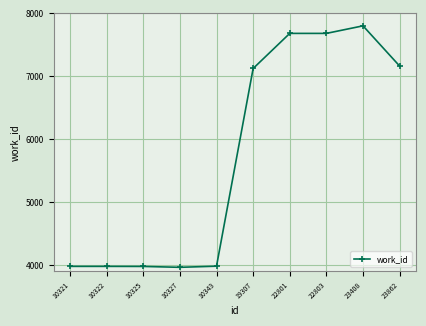

The chart shows a value of 7124 at 19307. True or false?

True